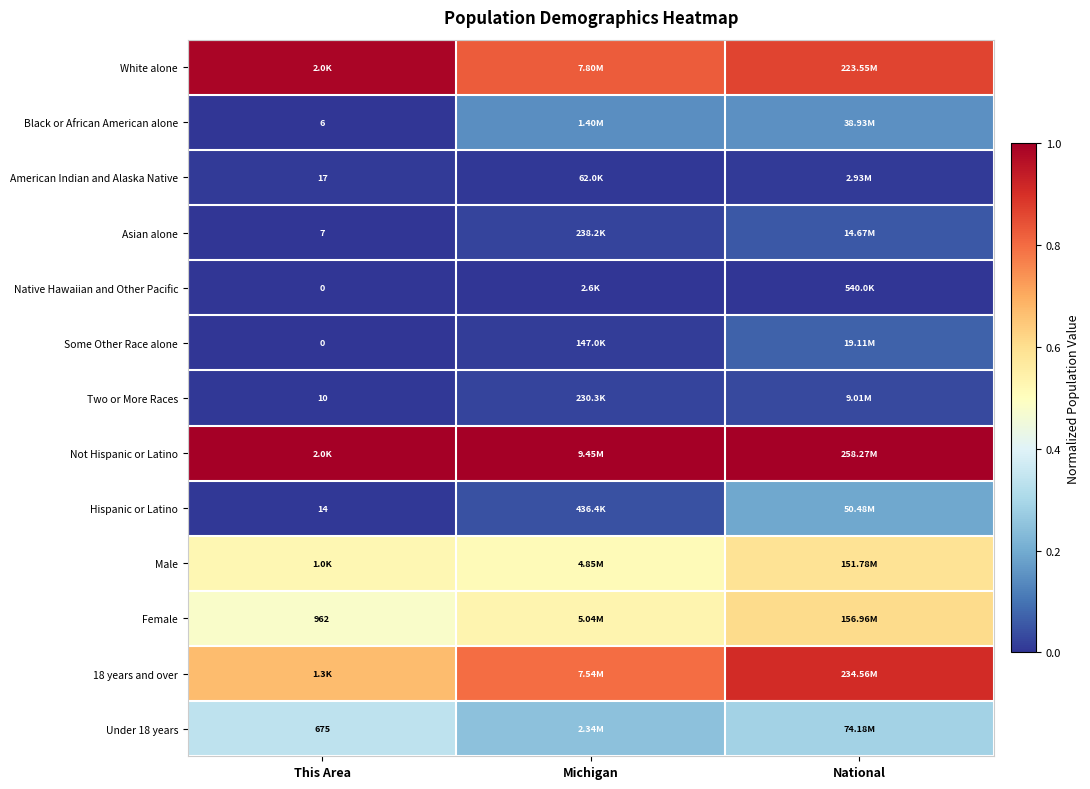

Rank the series at National from highest to lowest value.

Not Hispanic or Latino, 18 years and over, White alone, Female, Male, Under 18 years, Hispanic or Latino, Black or African American alone, Some Other Race alone, Asian alone, Two or More Races, American Indian and Alaska Native, Native Hawaiian and Other Pacific